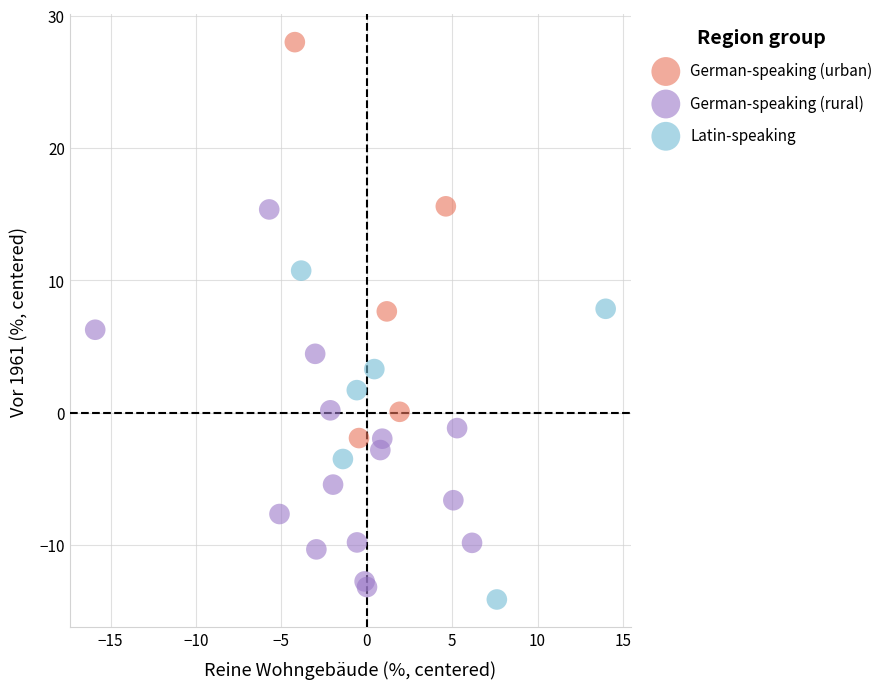

Which series contains the highest Y value?

German-speaking (urban)